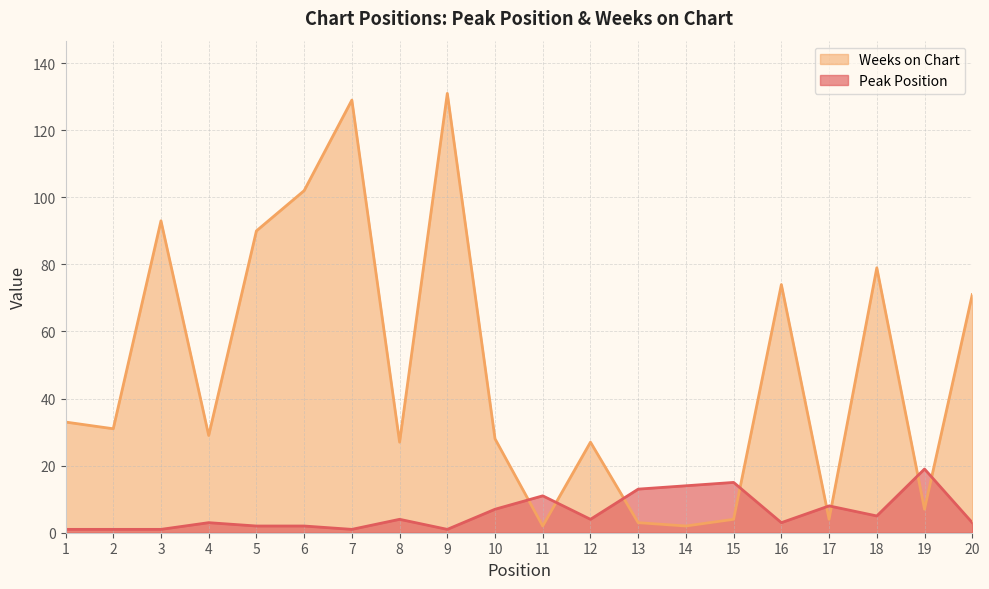

What is the minimum value shown in the chart?

1